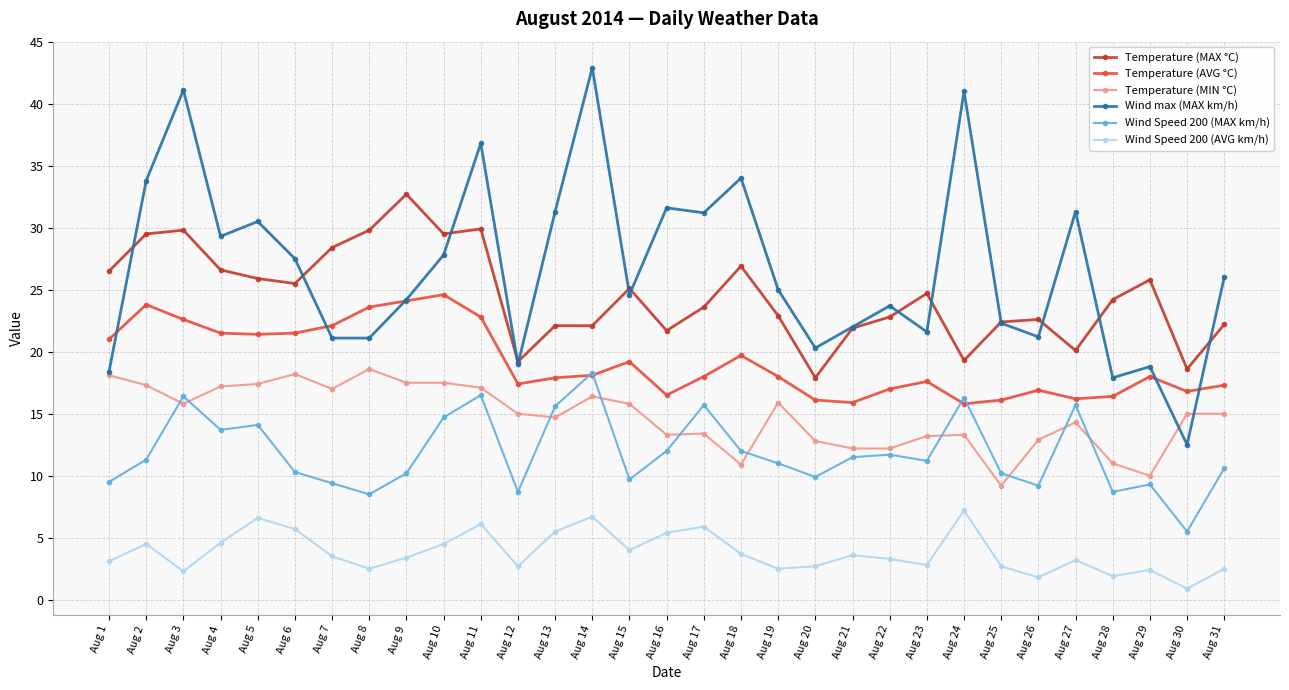

Which series has the largest range (max minus min)?

Wind max (MAX km/h)